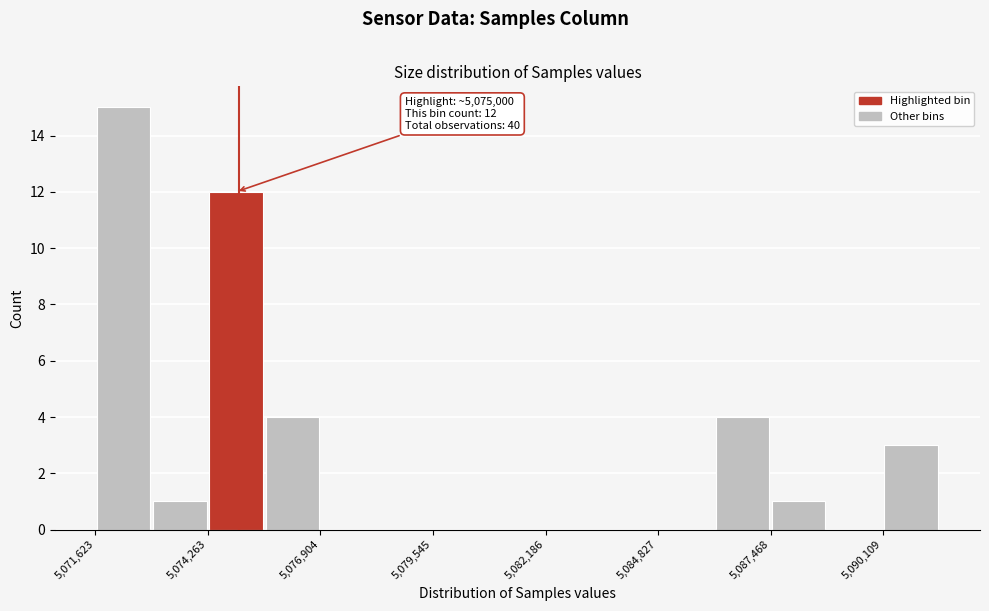

Read against the x-axis, roughly where is the centre of the tallest bar?

5072500